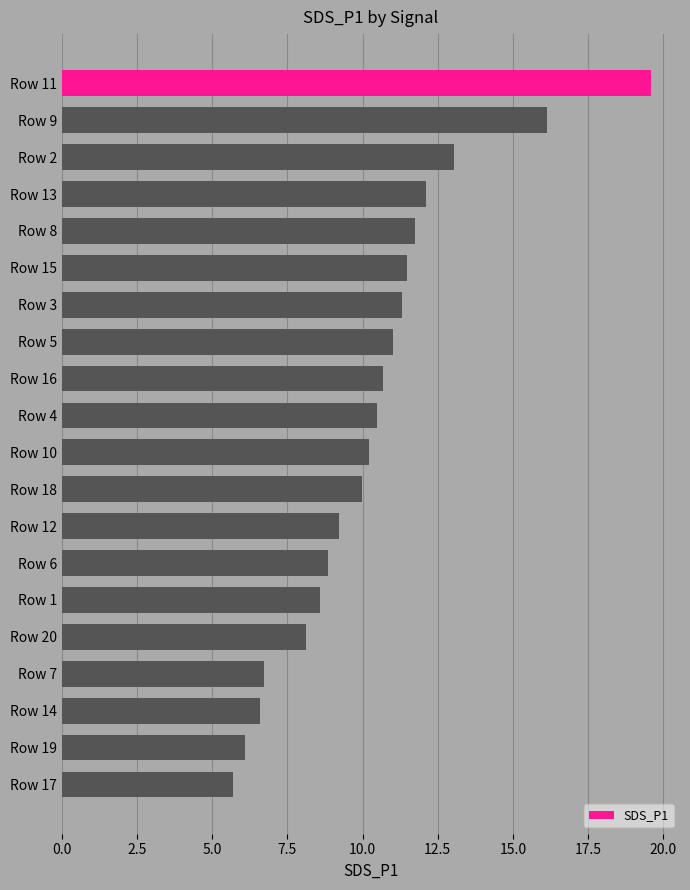

What position from the bottom is Row 7?

4